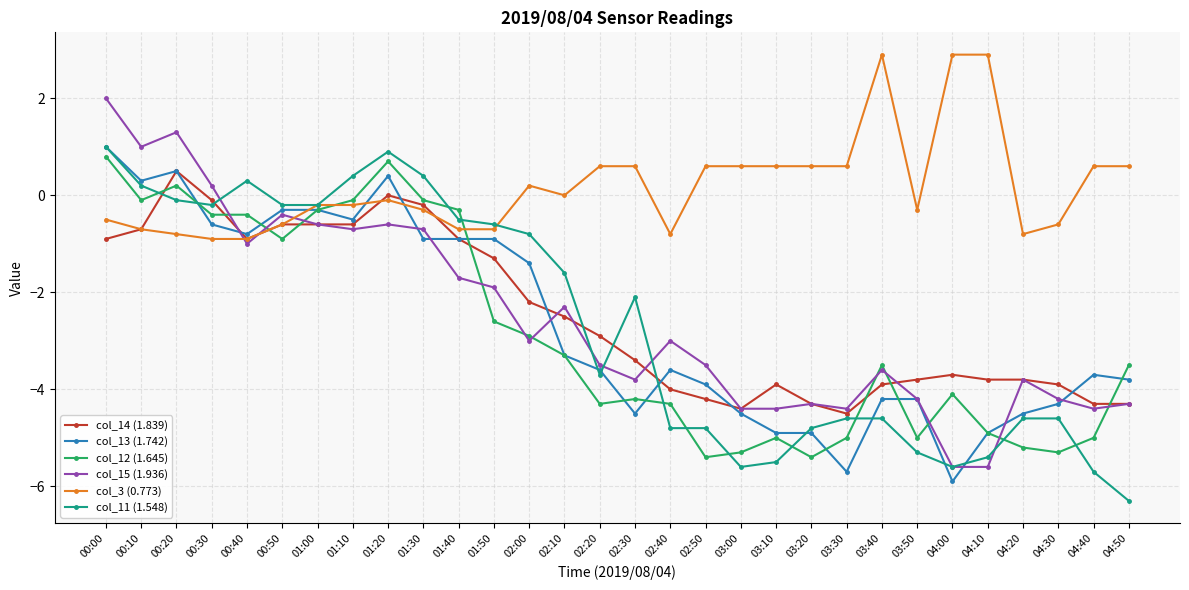

True or false: col_13 (1.742) and col_3 (0.773) intersect in this chart.

True